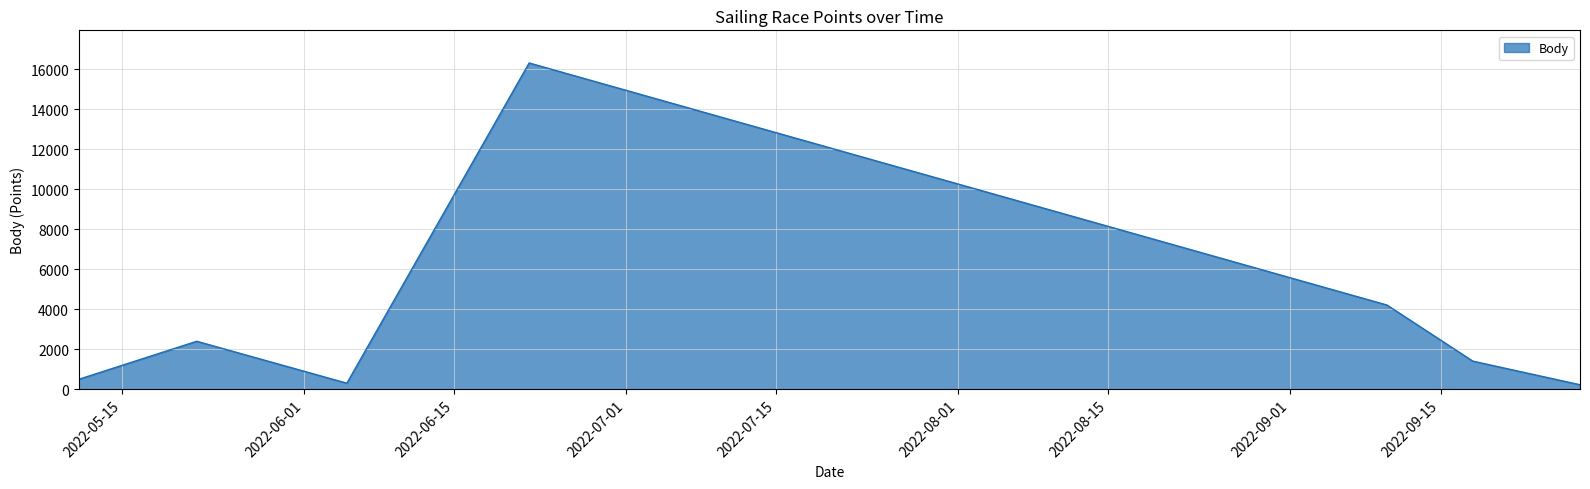

What is the difference between the maximum and minimum values?

16089